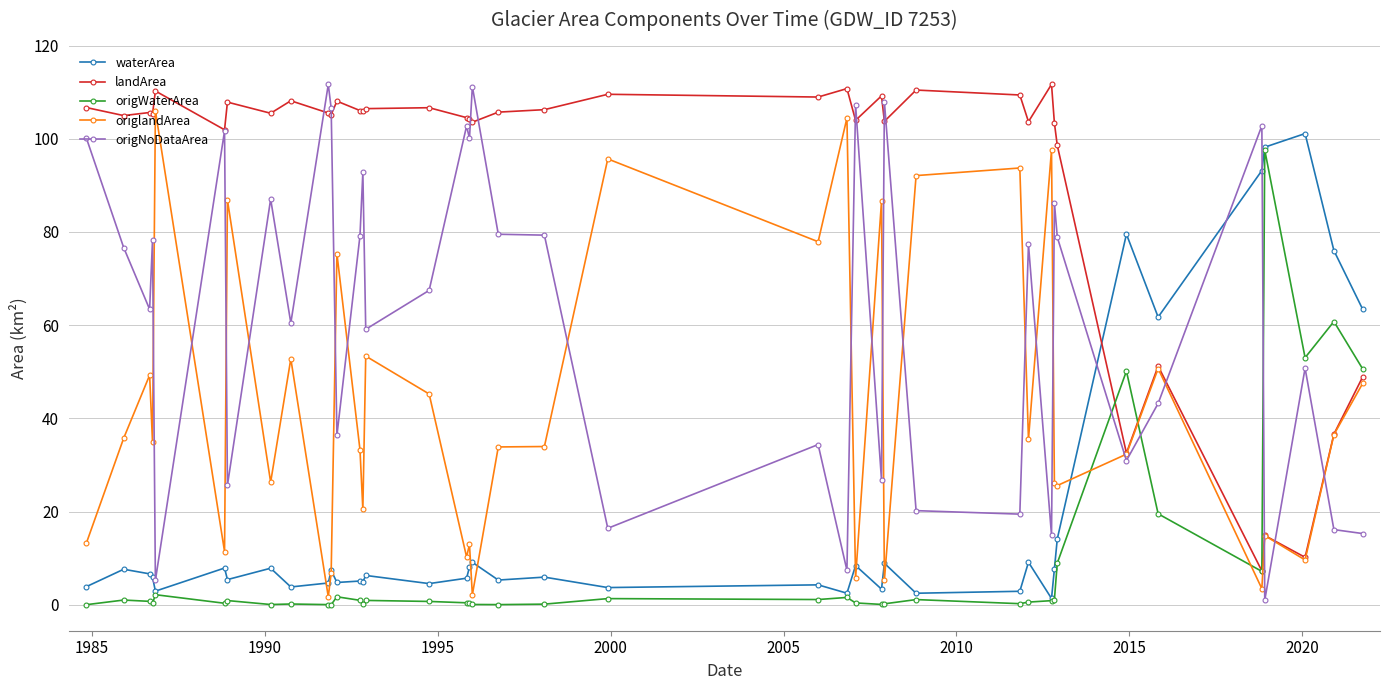

What is the average value of the origNoDataArea series?

62.0